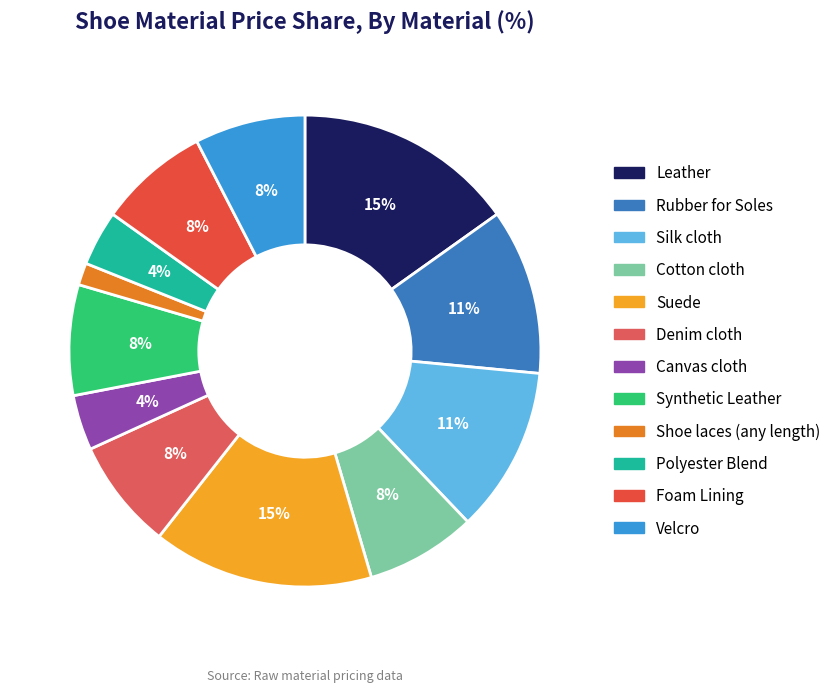

Which slice is the smallest?

Shoe laces (any length)